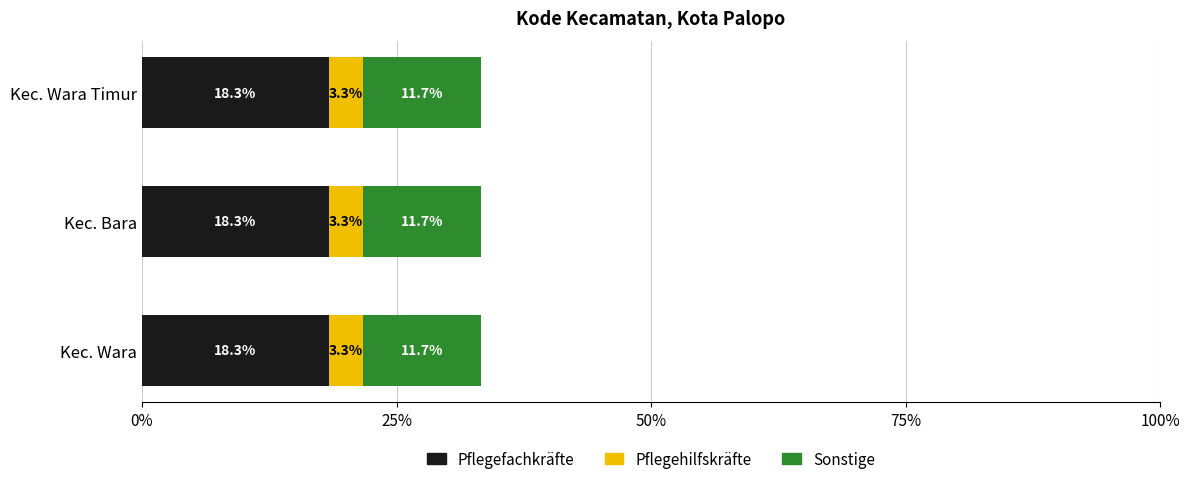

Count the Pflegefachkräfte values in the range 18 to 19.

3